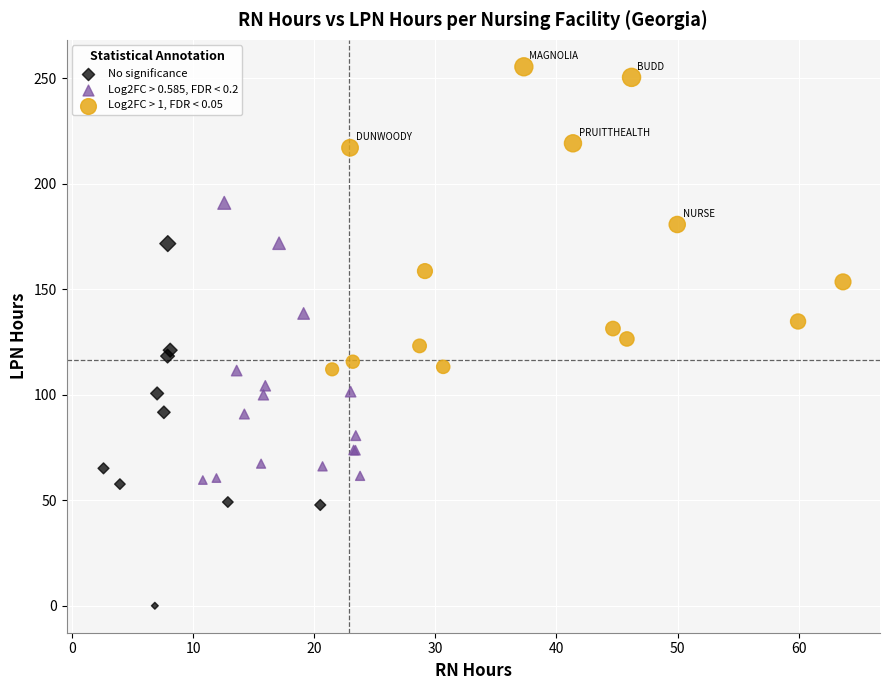

Which series reaches the maximum Y coordinate?

Log2FC > 1, FDR < 0.05